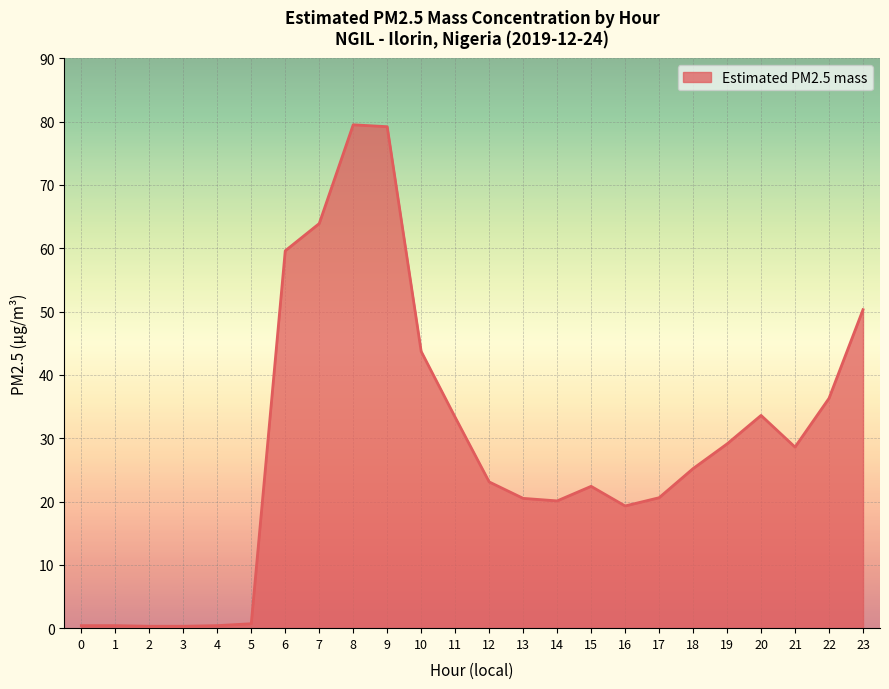

True or false: the data shows 79.5 at 8.

True